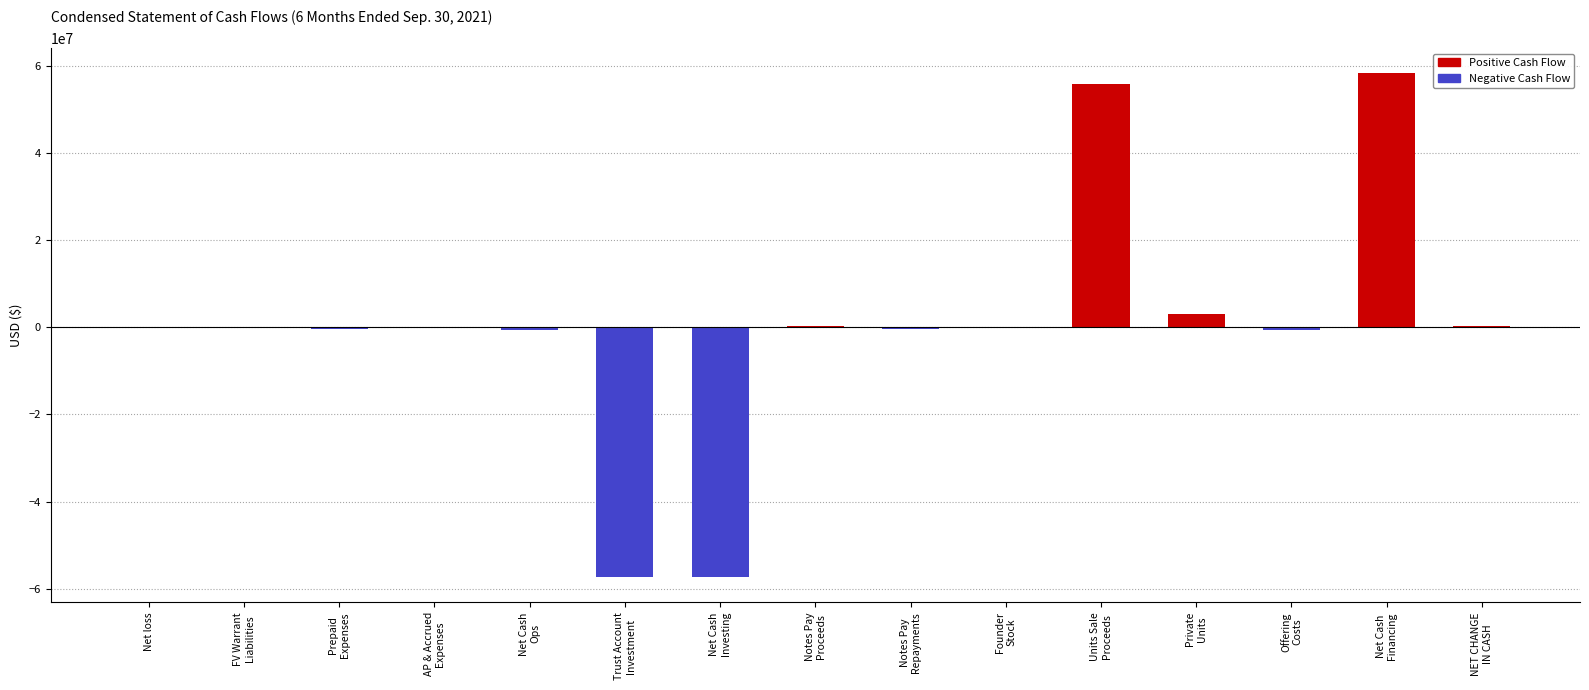

What is the sum of all values?

1052417